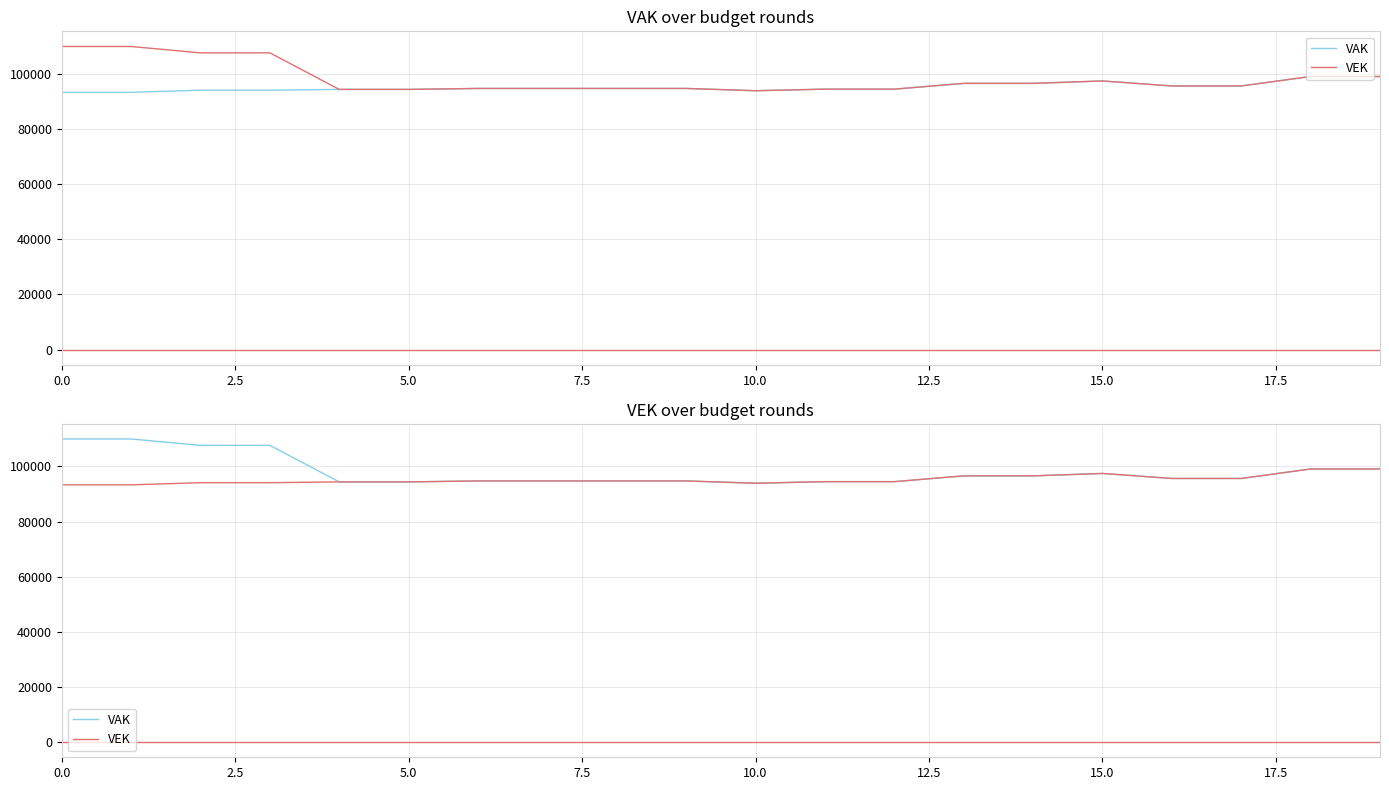

Is this an area chart (filled region under the line)?

No